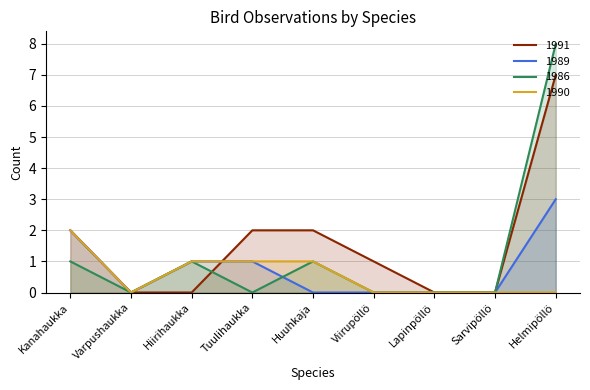

What is the value of the 1989 point at the 4th from the left?

1